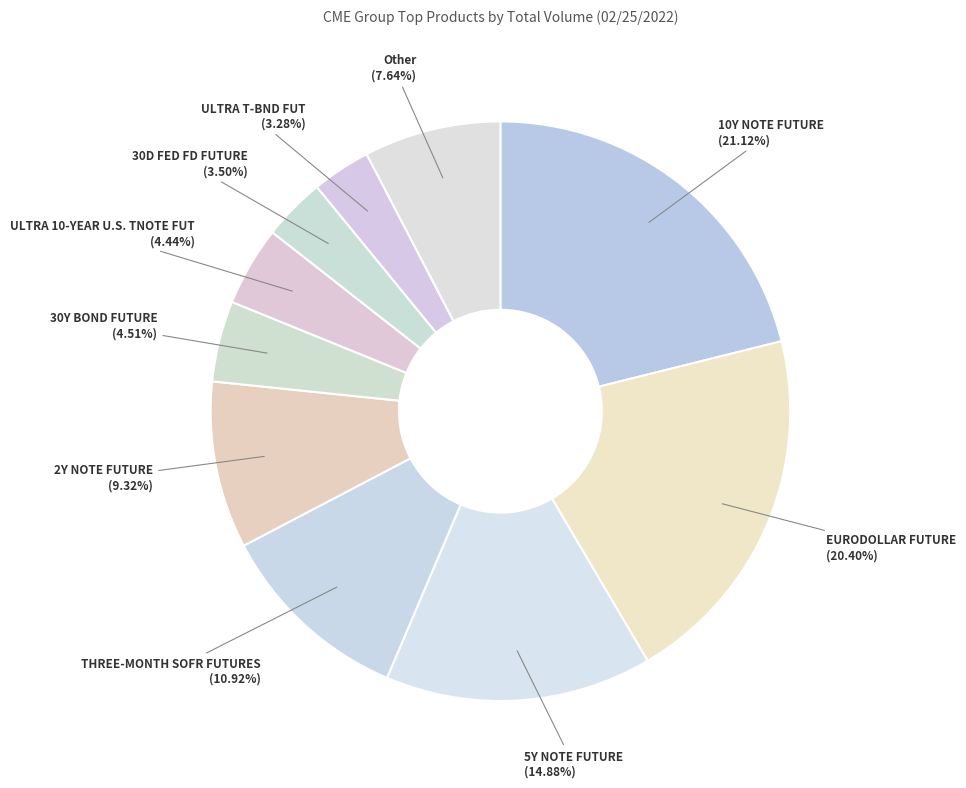

To the nearest percent, what is the average slice percentage?

10%